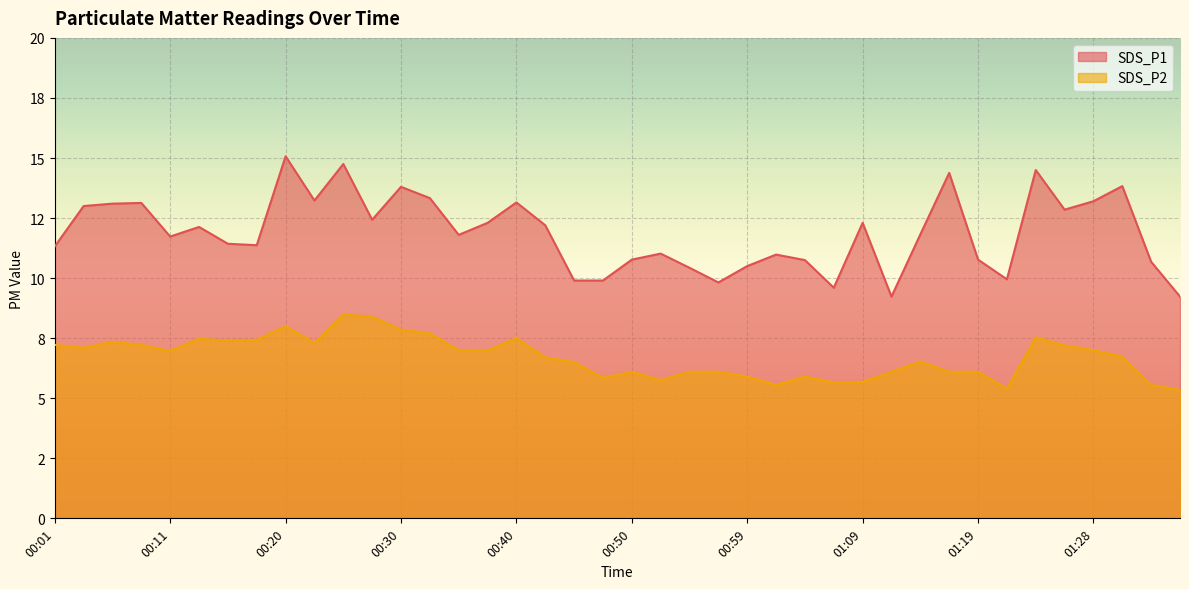

What is the sum of all SDS_P2 values?

268.8